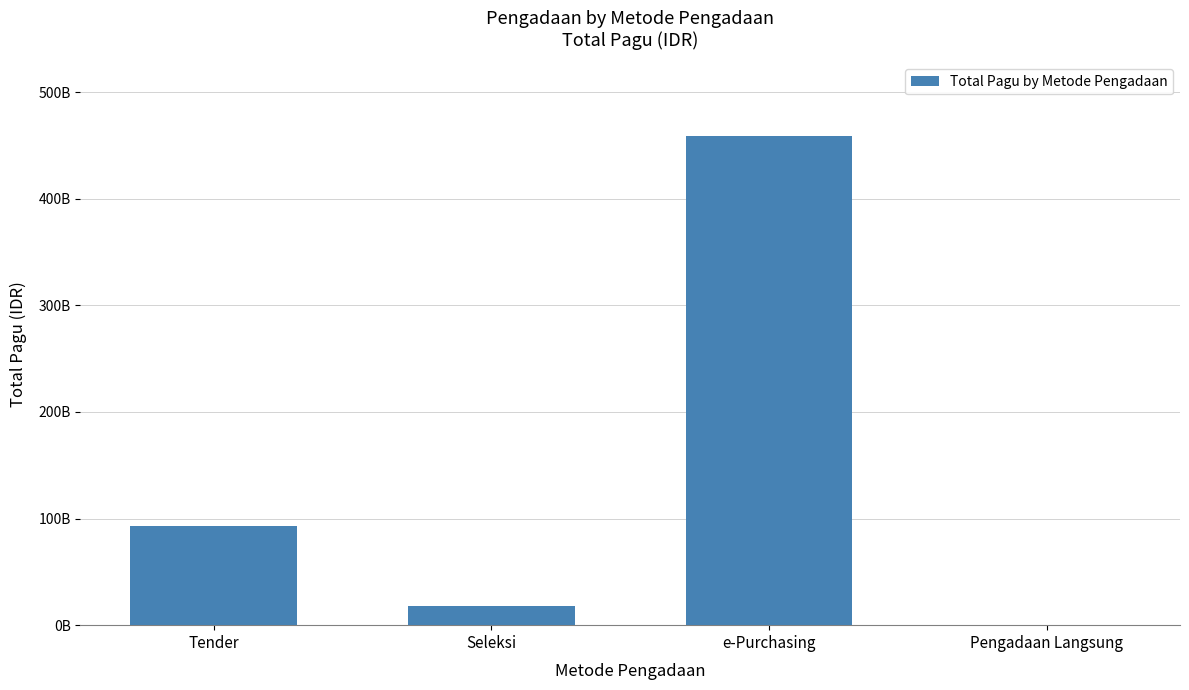

Are the bars horizontal?

No